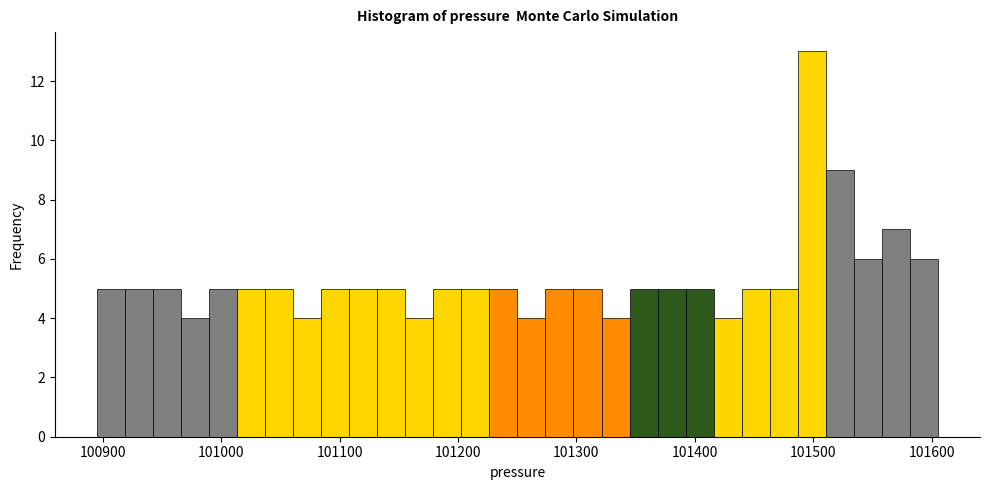

Around what value on the x-axis is the tallest bar? Give the approximate position of its centre, as read against the axis.

101500